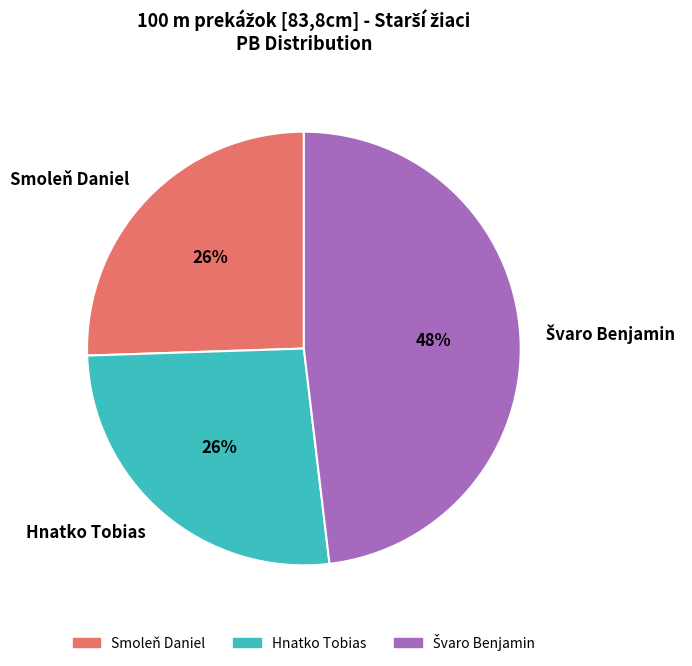

Approximately how many times larger is the value at Smoleň Daniel compared to Hnatko Tobias?

1.0